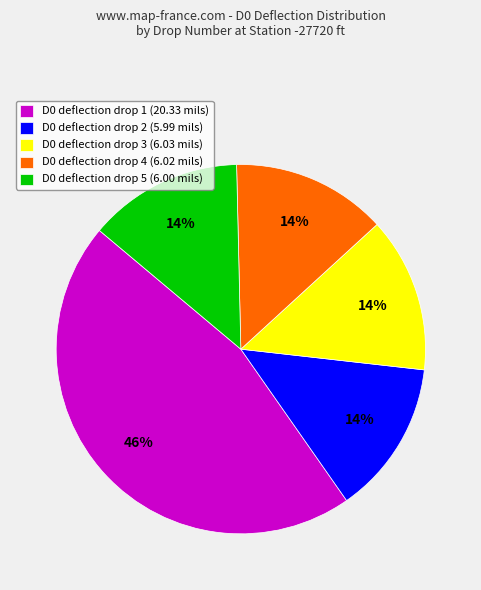

To the nearest percent, what portion does D0 deflection drop 2 (5.99 mils) represent?

14%